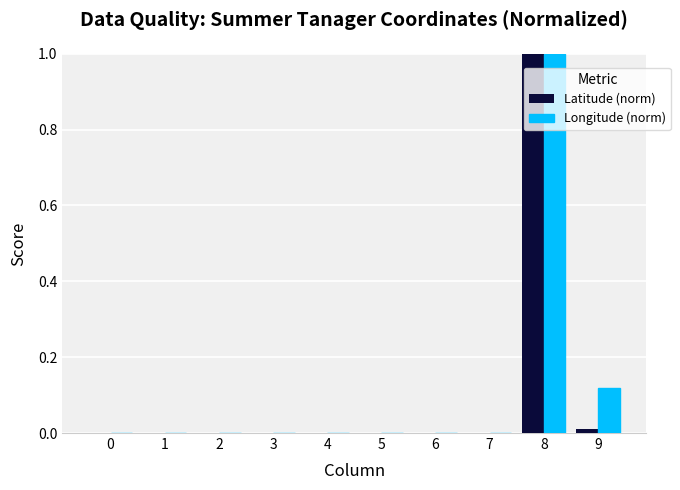

Is the value of Longitude (norm) at 9 greater than the value of Latitude (norm) at 1?

Yes